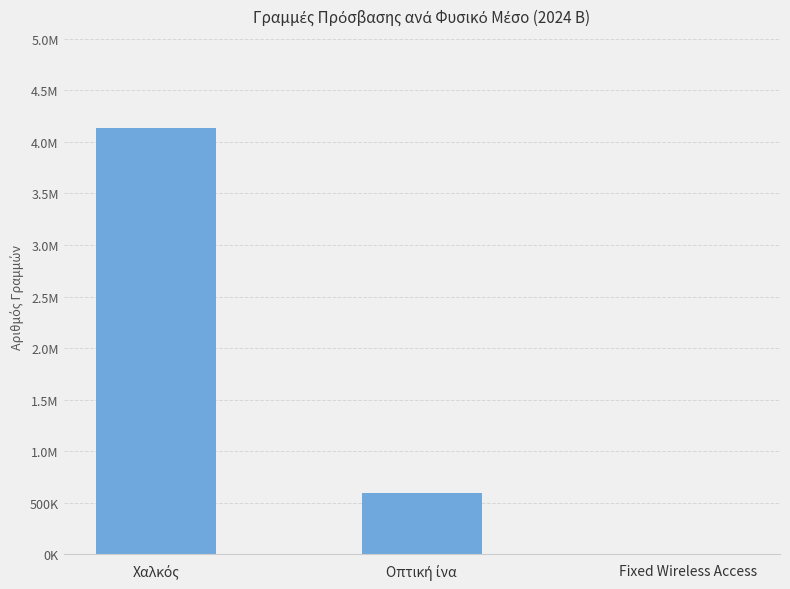

The chart shows a value of 2814 at Fixed Wireless Access. True or false?

True